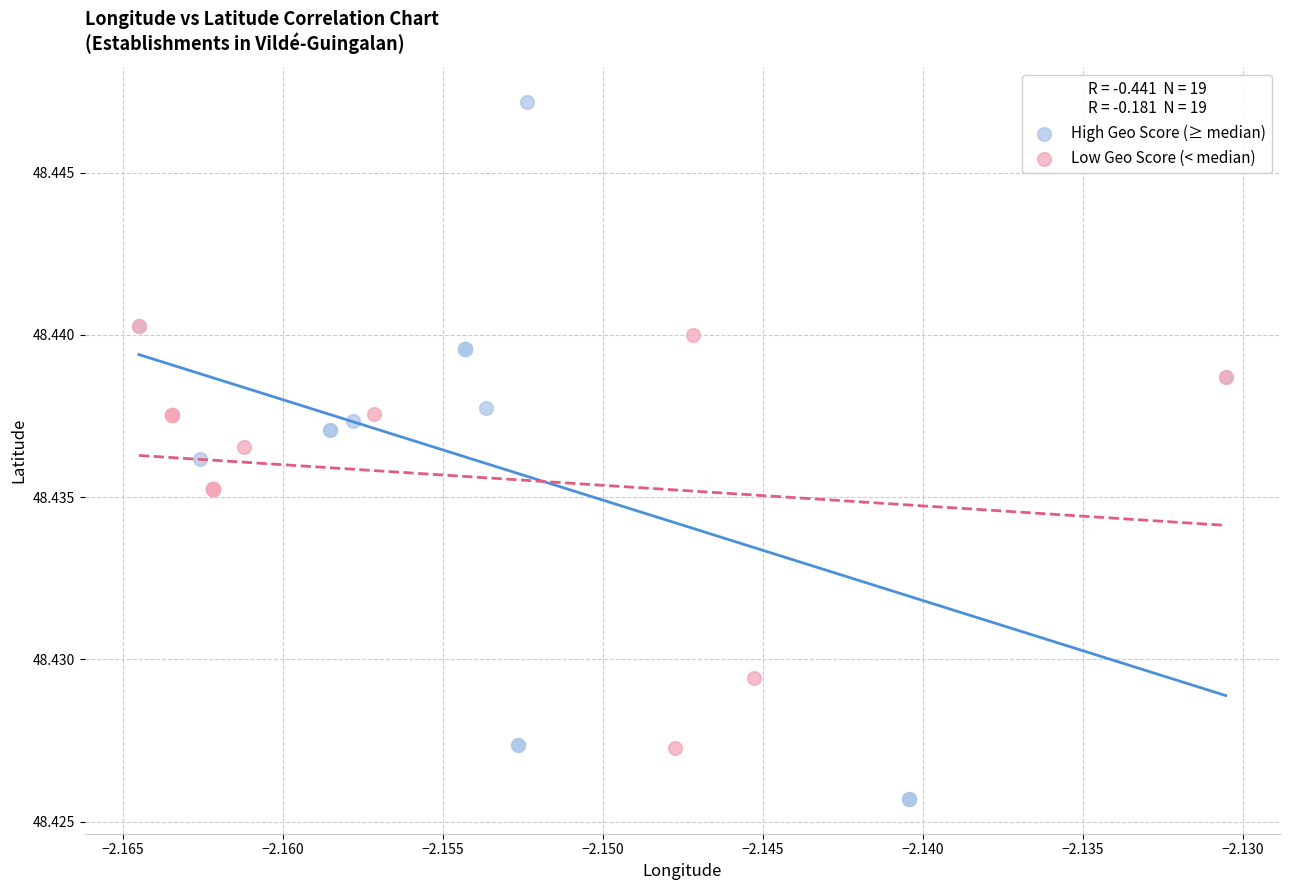

What are all the series names shown in the legend?

High Geo Score (≥ median), Low Geo Score (< median)